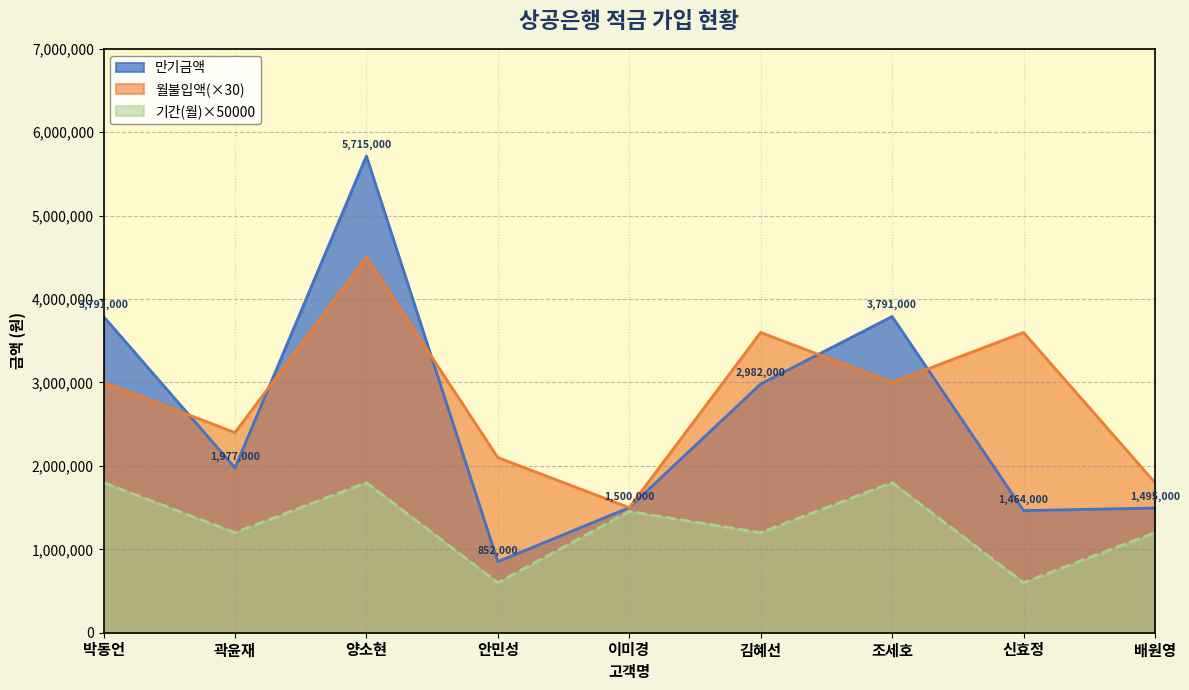

True or false: 월불입액 has a value of 1235568.3 at 배원영.

False